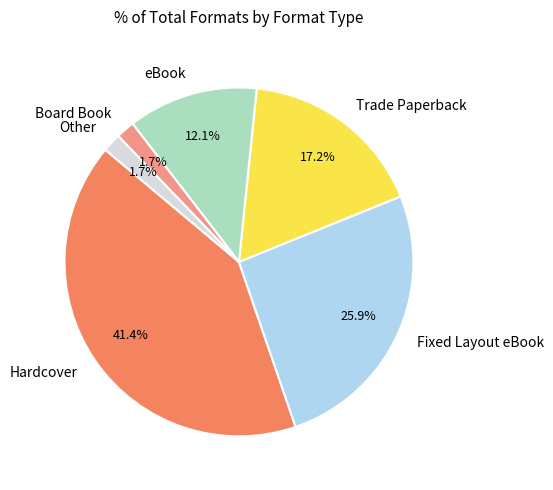

How much of the chart is everything except Board Book?

98.3%